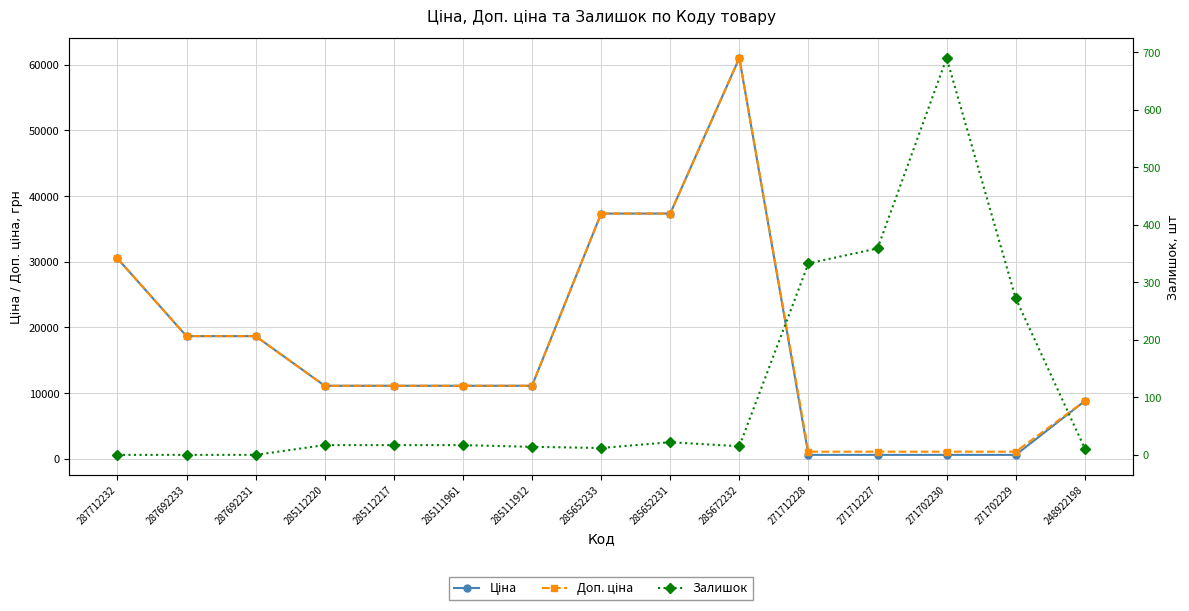

Where does the Доп. ціна series first go above 11113?

287712232